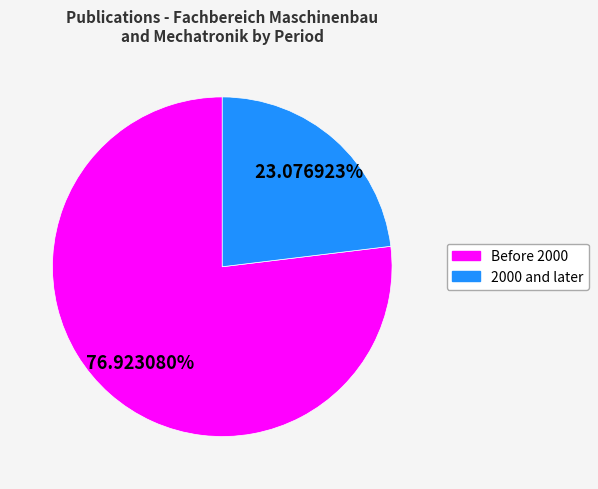

Does any single category account for the majority?

Yes